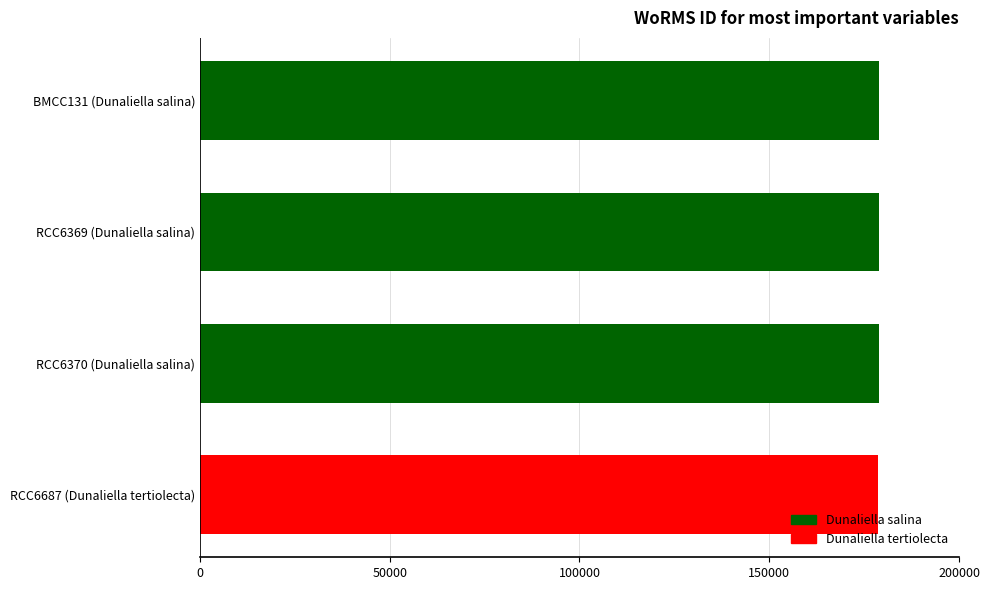

What is the sum of the values at RCC6687 (Dunaliella tertiolecta) and BMCC131 (Dunaliella salina)?

357562